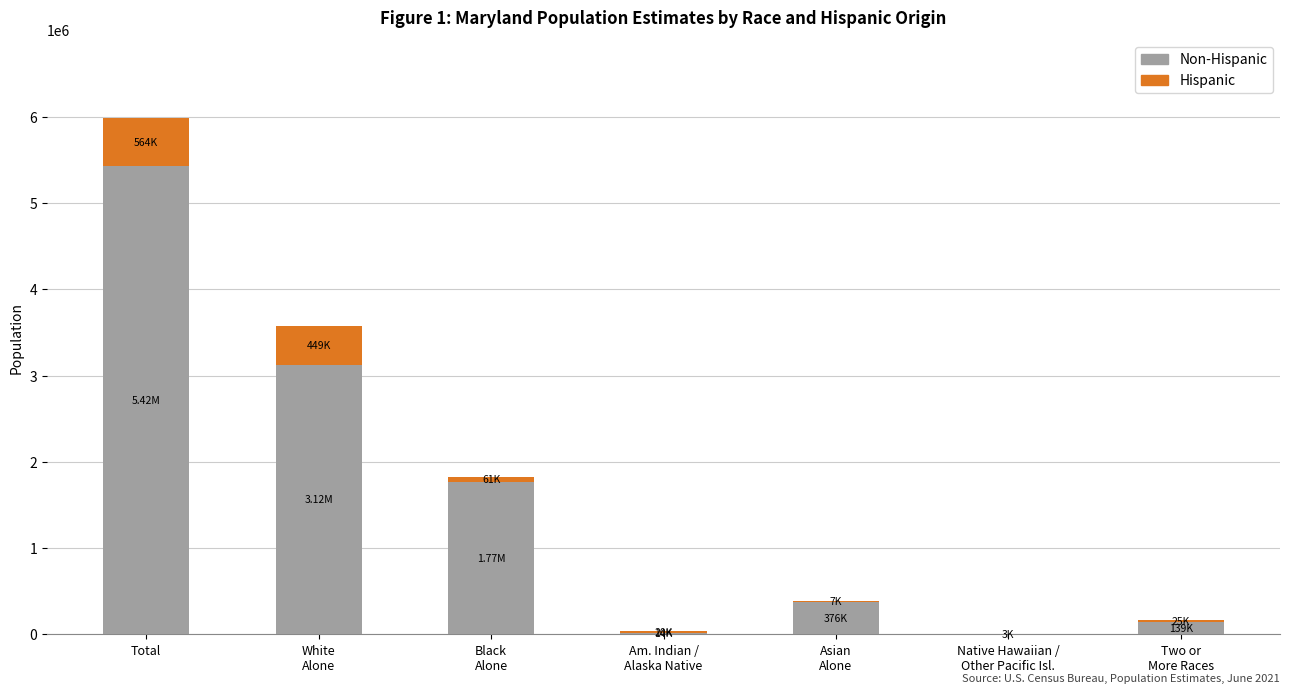

What are all the series names shown in the legend?

Non-Hispanic, Hispanic